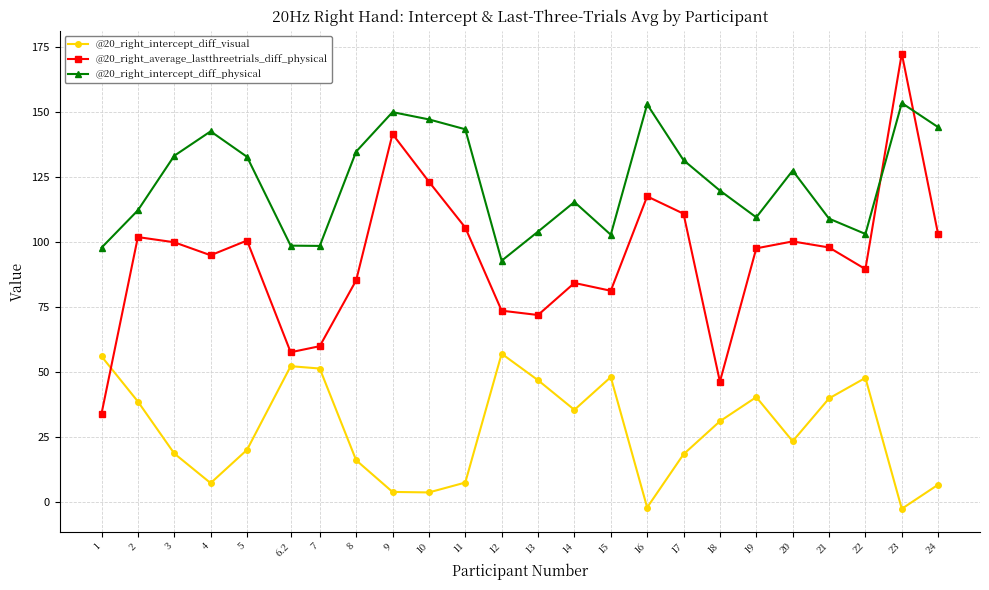

How many lines are shown in the chart?

3